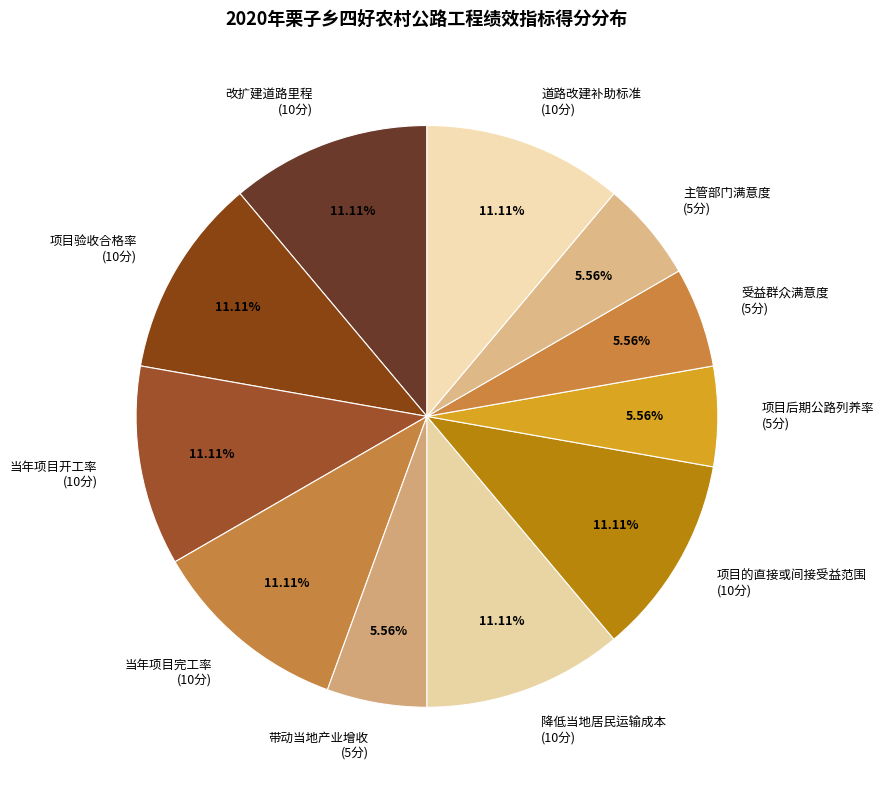

Approximately how many times larger is the value at 主管部门满意度 compared to 受益群众满意度?

1.0